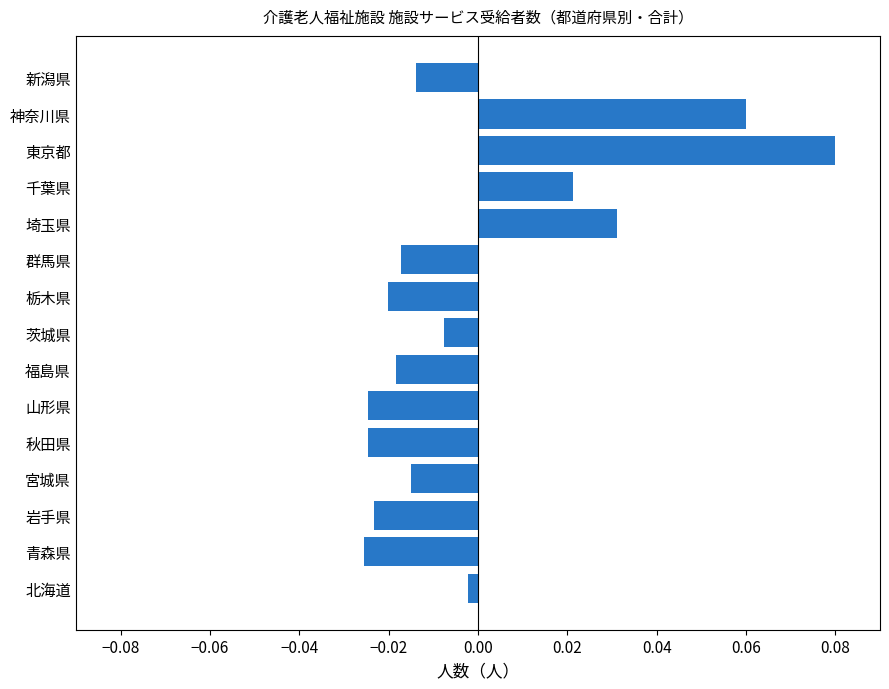

At which label is the value closest to 0?

北海道